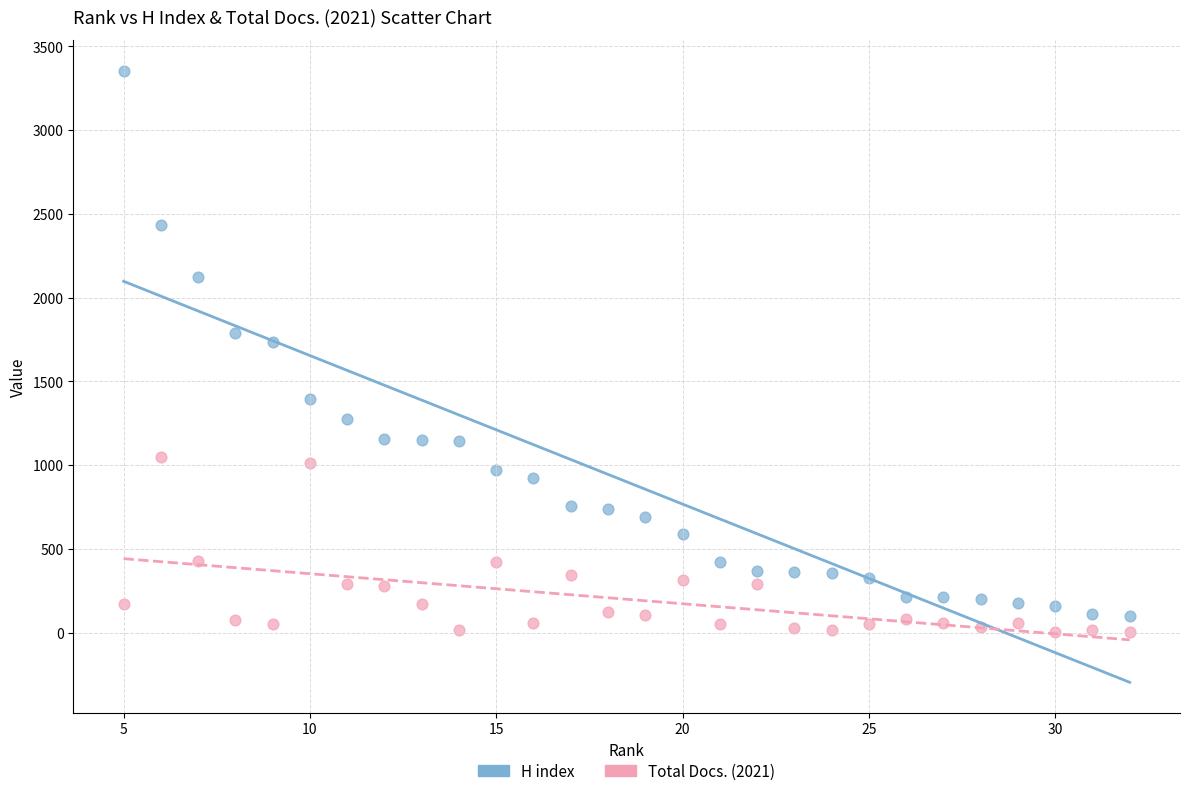

Which series reaches the maximum Y coordinate?

H index